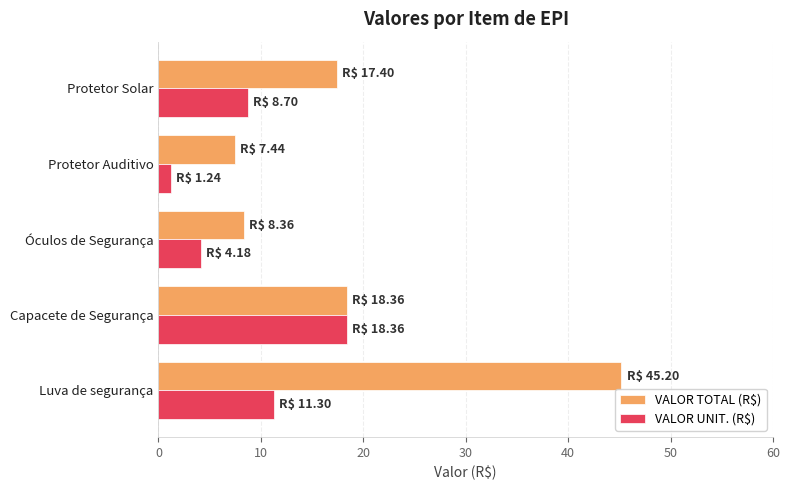

The value of VALOR UNIT. (R$) at Capacete de Segurança is 7.8. True or false?

False